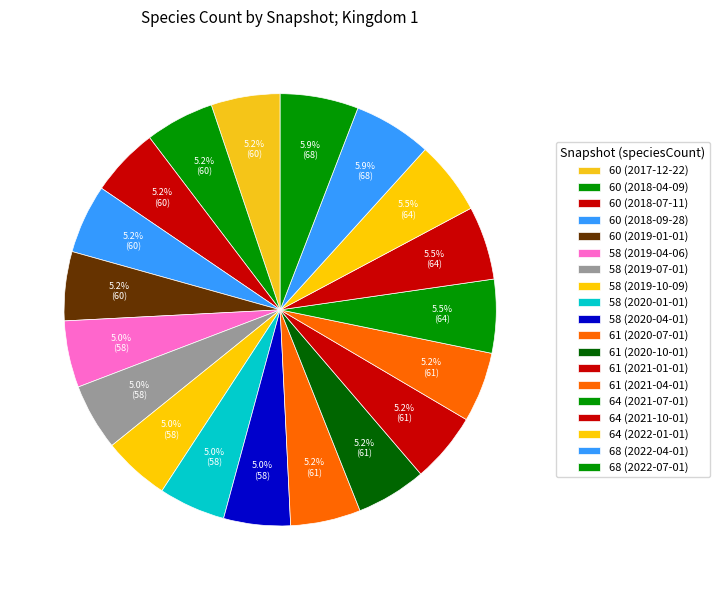

Combined, what portion of the pie is 61 (2020-10-01) and 61 (2021-04-01)?

10.5%